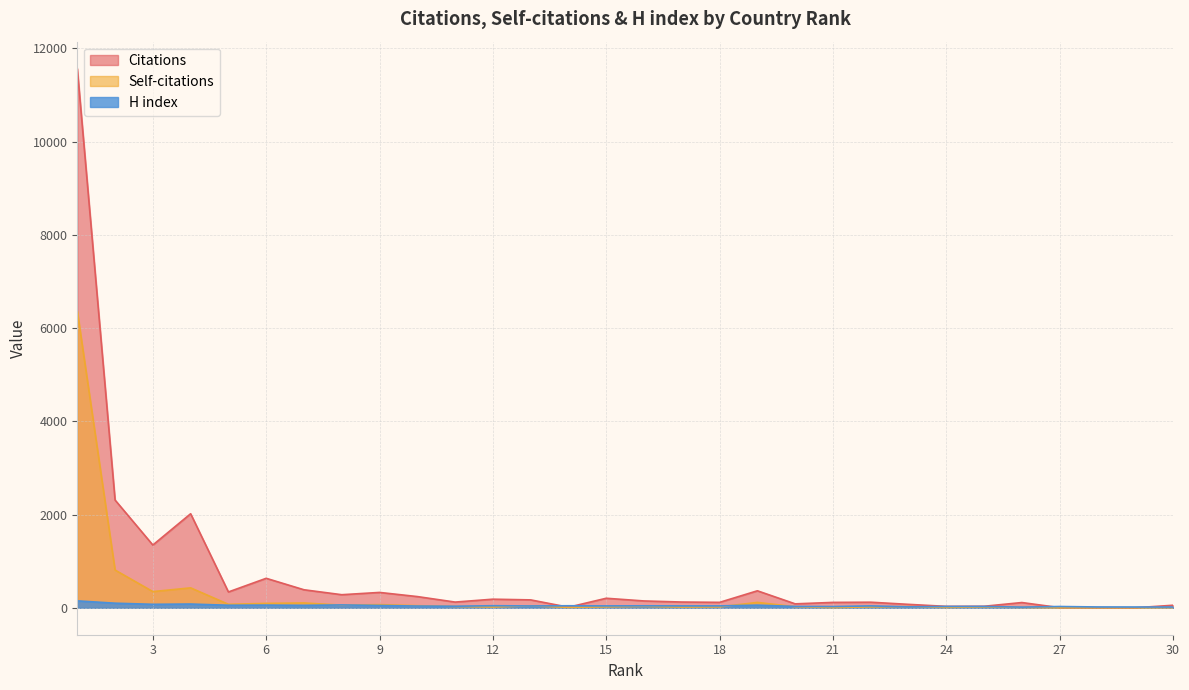

What are all the series names shown in the legend?

Citations, Self-citations, H index